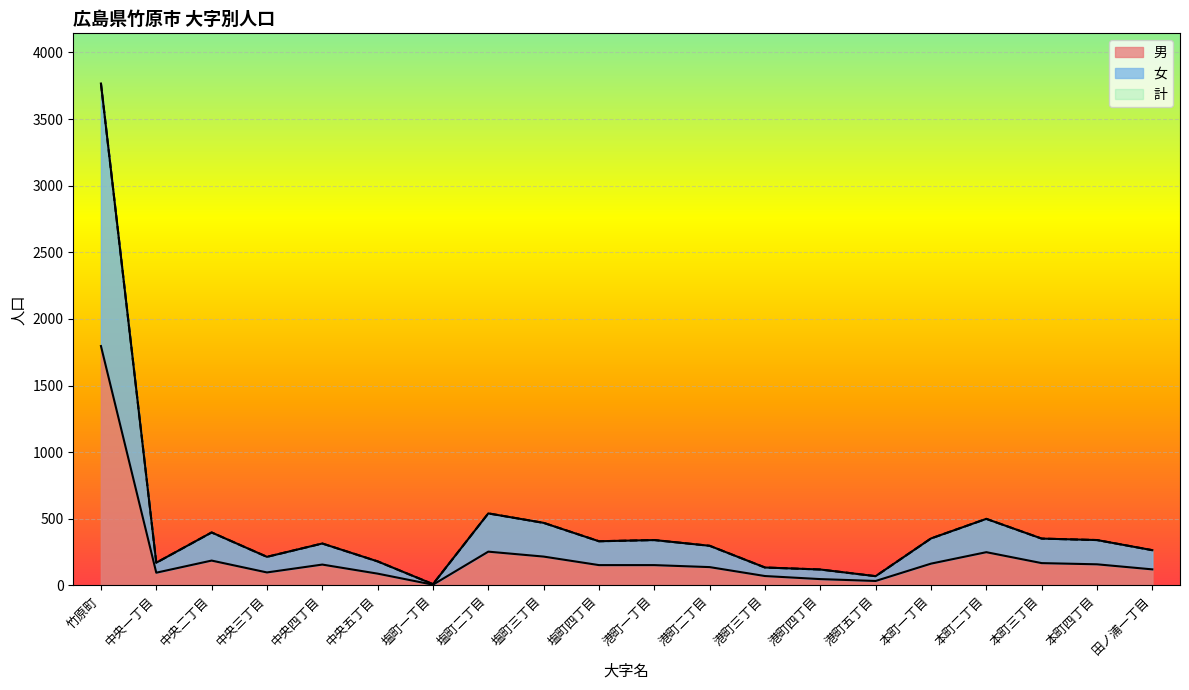

What position from the right is 中央五丁目?

15